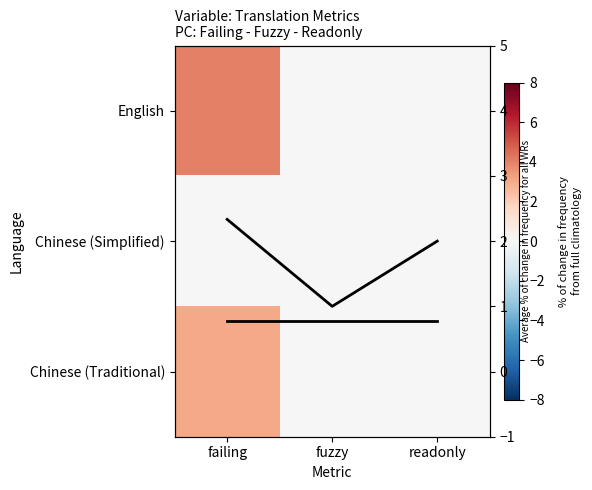

What is the difference between the maximum and second lowest values in the Trend line series?

0.3